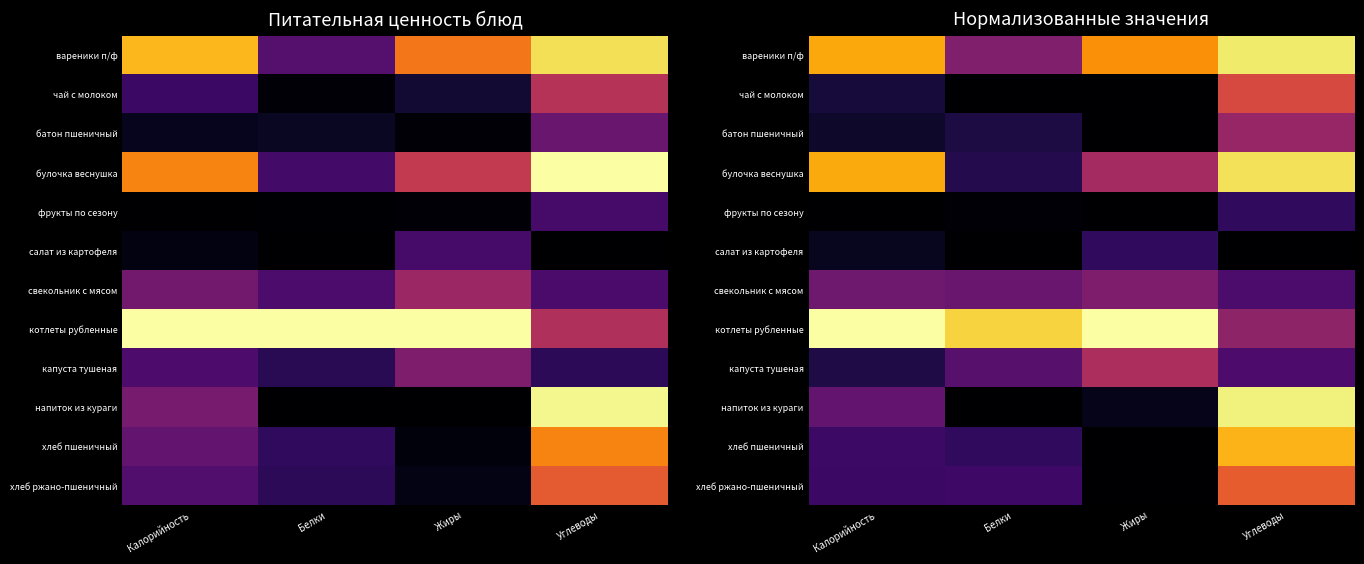

What is the difference between the чай с молоком values at Жиры and Калорийность?

0.1